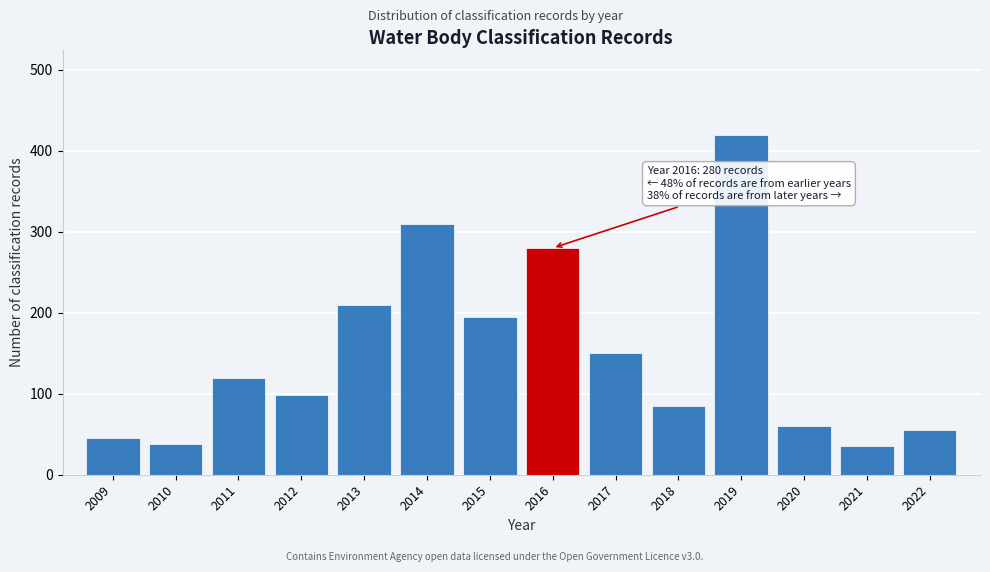

Reading left to right, list all the values displayed in this chart.

45	38	120	98	210	310	195	280	150	85	420	60	35	55